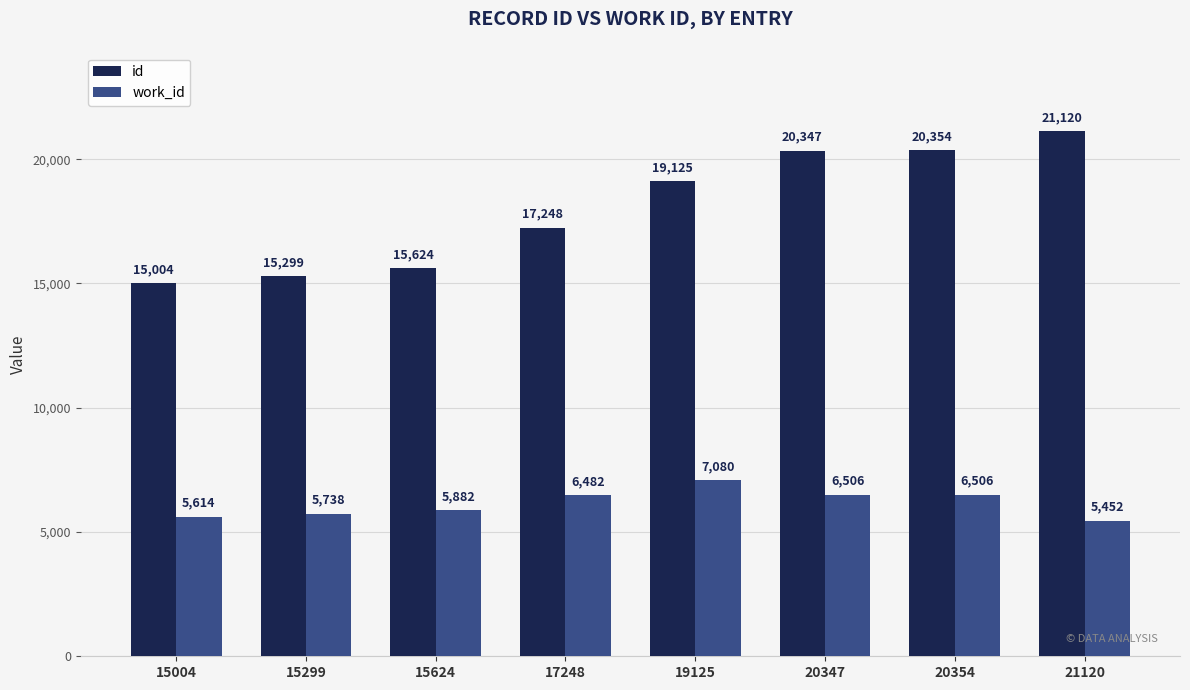

Count the number of data series in this chart.

2